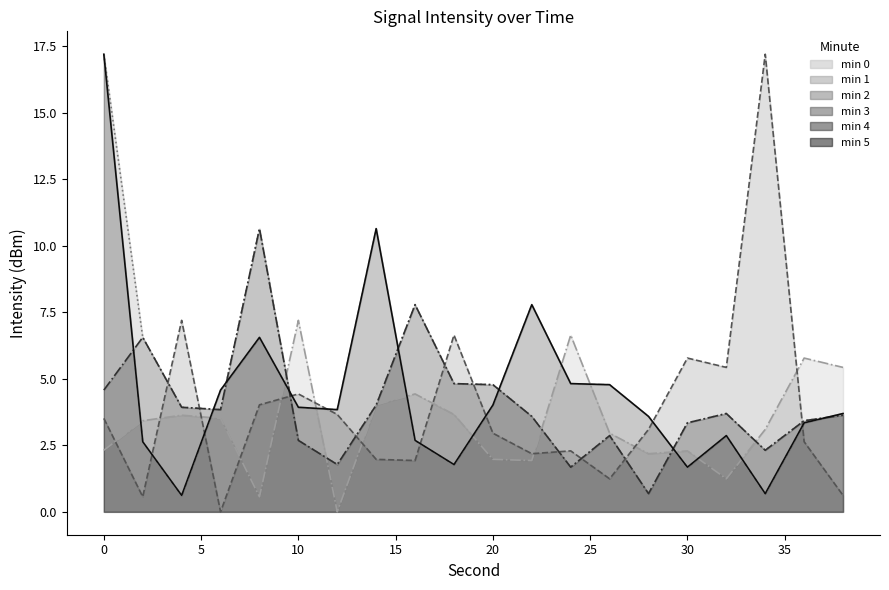

How many data points does each series have?

20